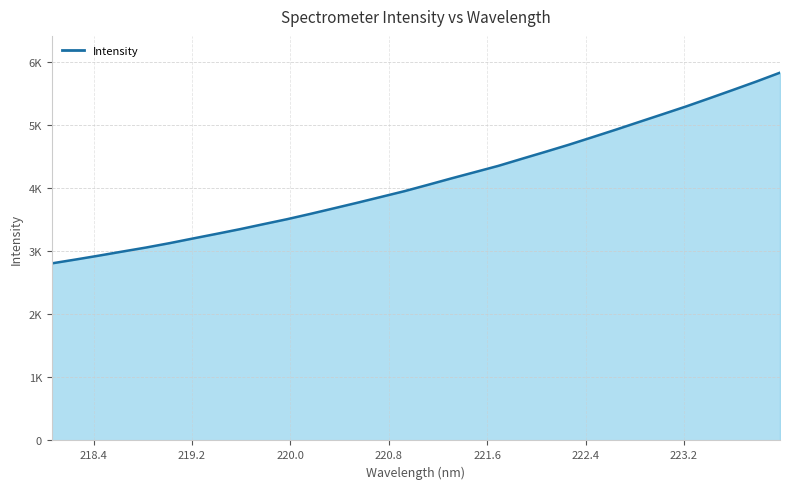

What is the difference between the maximum and minimum values?

3021.3